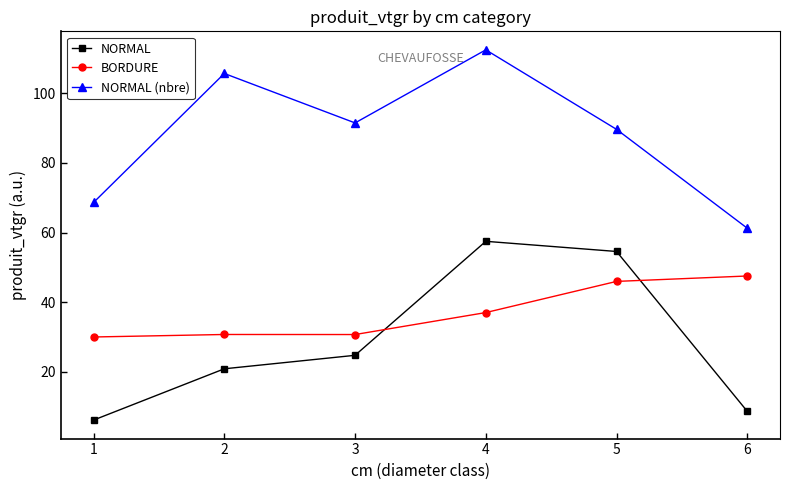

Read the NORMAL value at 5.

54.6